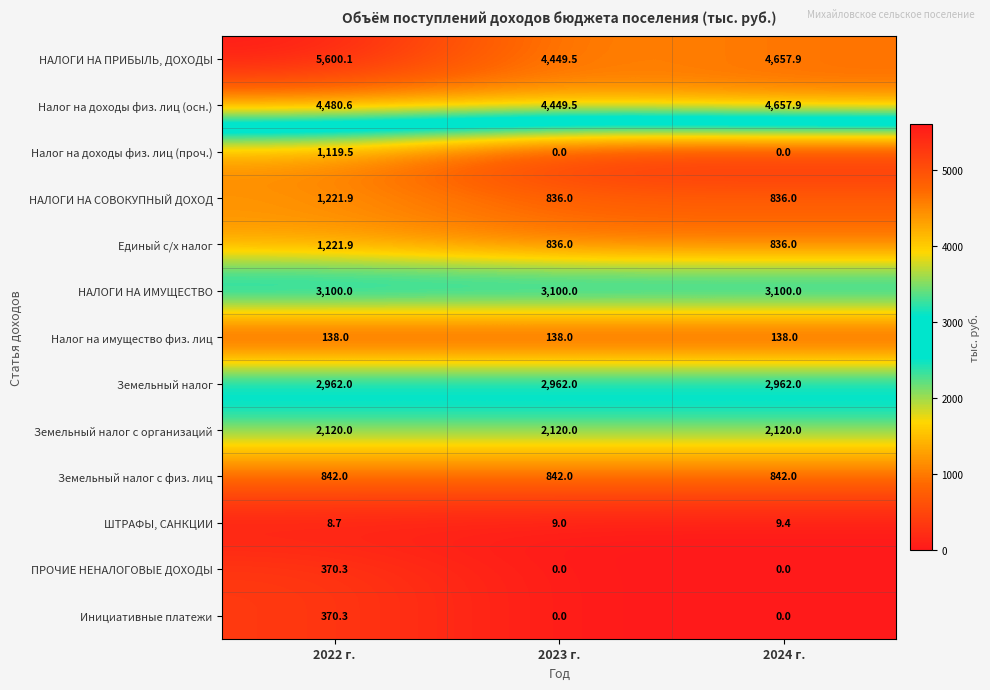

What is the average value of the ШТРАФЫ, САНКЦИИ series?

9.0